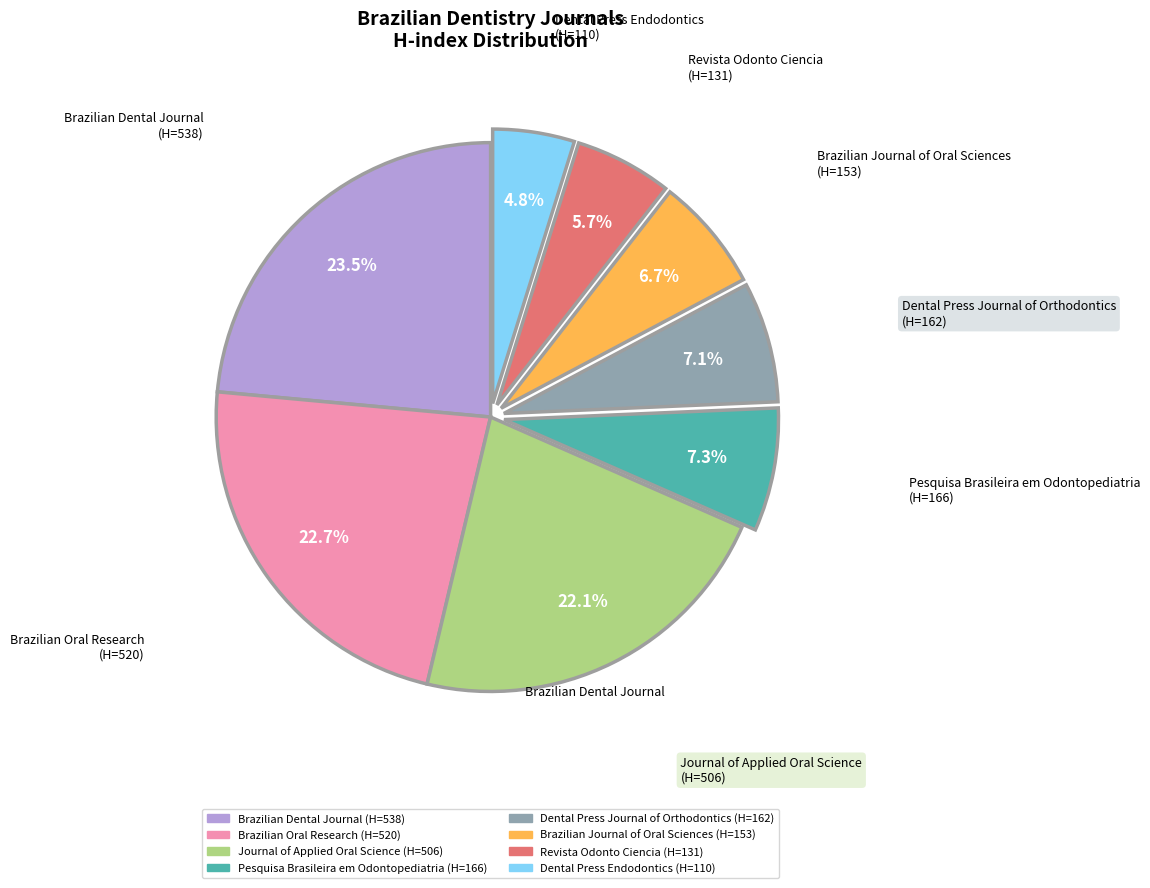

To the nearest percent, what percentage of the pie is Dental Press Journal of Orthodontics?

7%